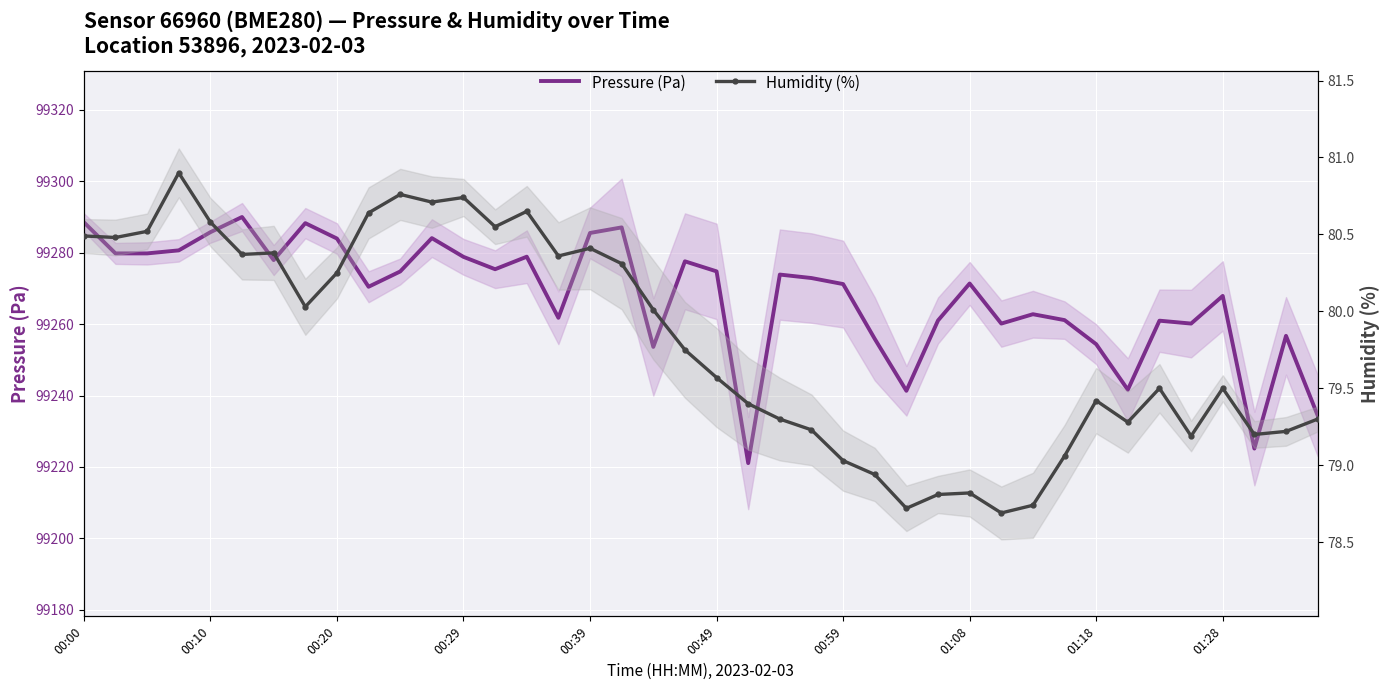

Is this an area chart (filled region under the line)?

No